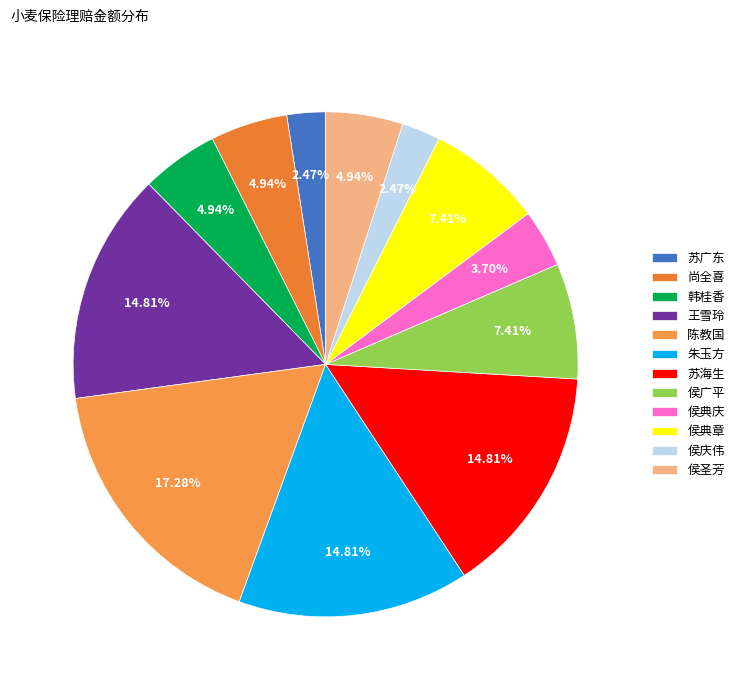

What is the largest slice in the pie chart?

陈教国